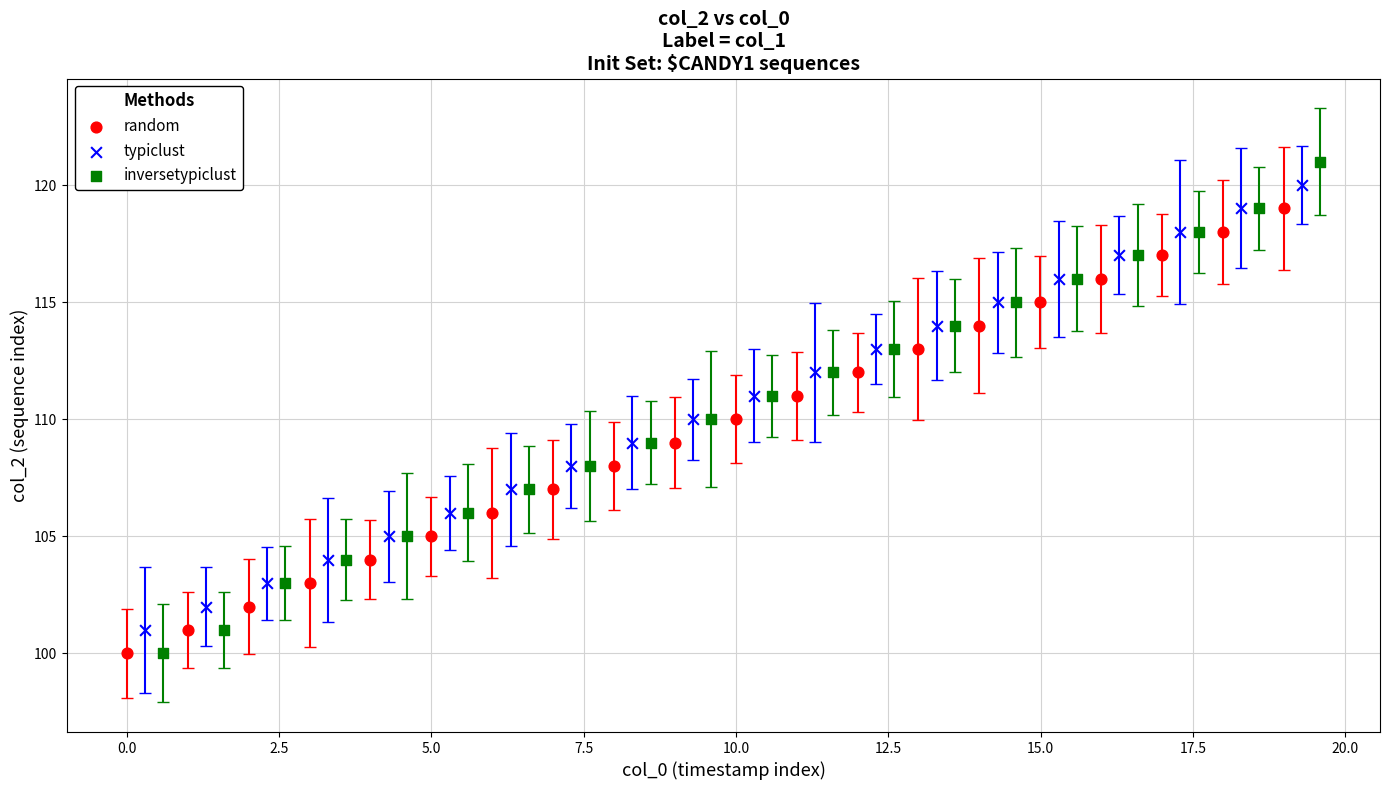

Which series has the largest Y range (max minus min)?

inversetypiclust